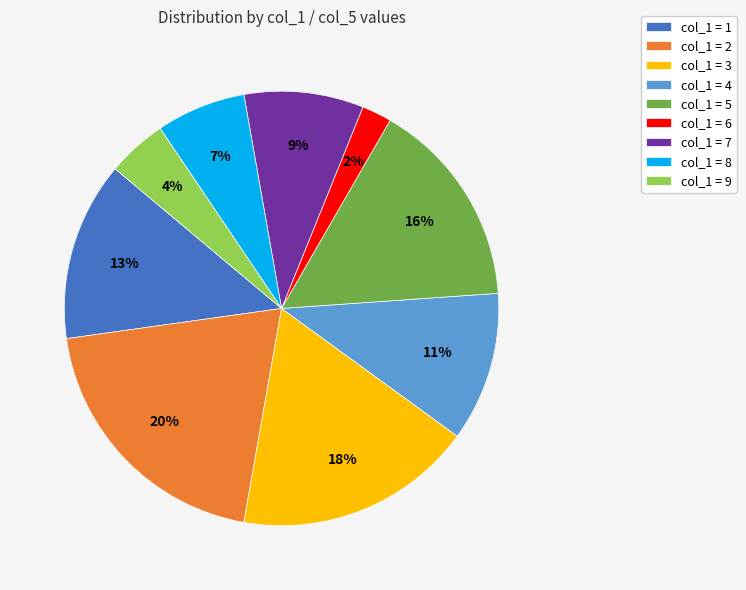

How many segments does this pie chart have?

9